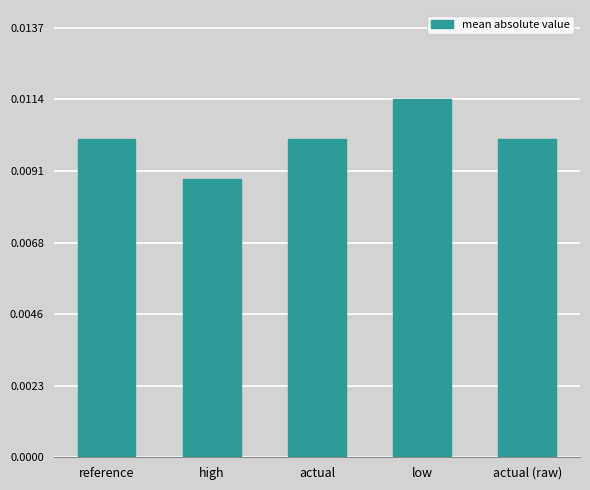

What is the label of the 4th bar from the left?

low